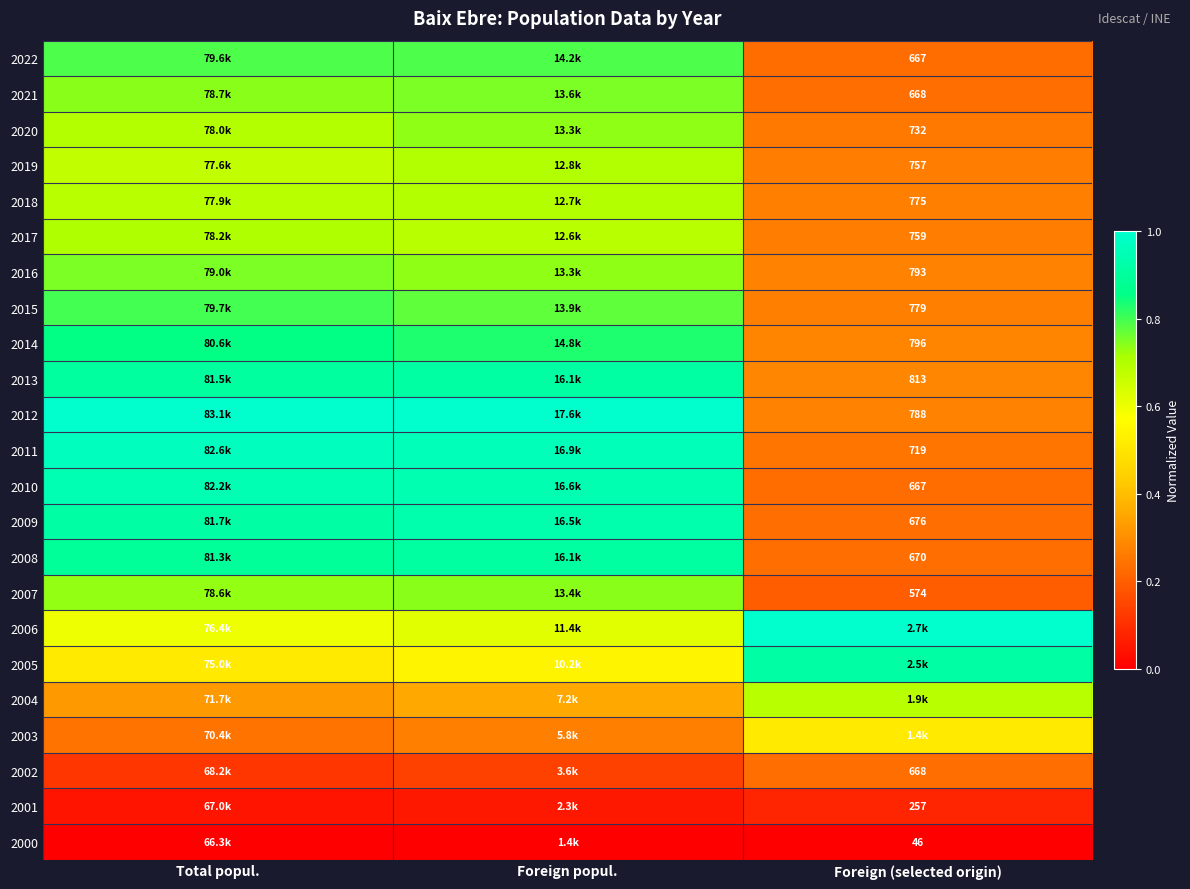

Count the number of data series in this chart.

23